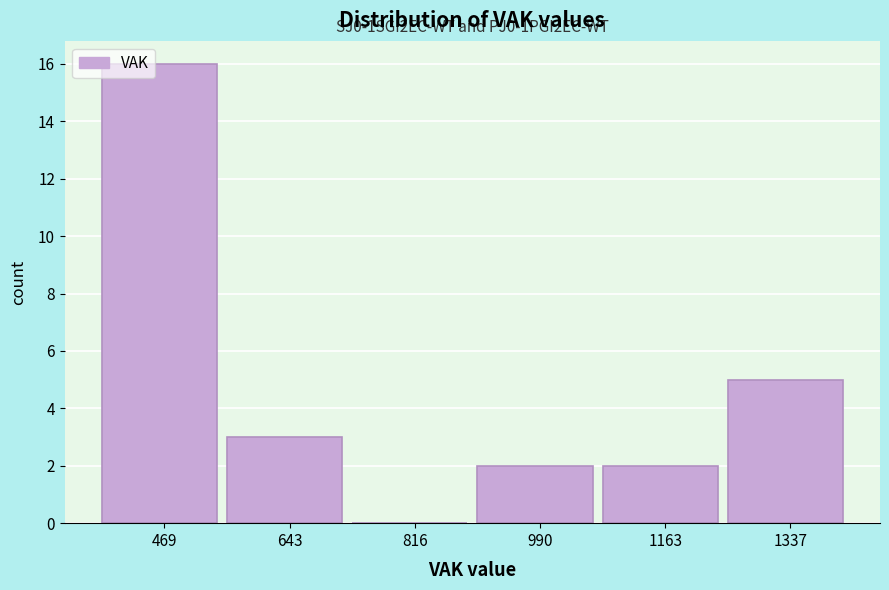

Over which range of the x-axis is the bar tallest?

380 to 560